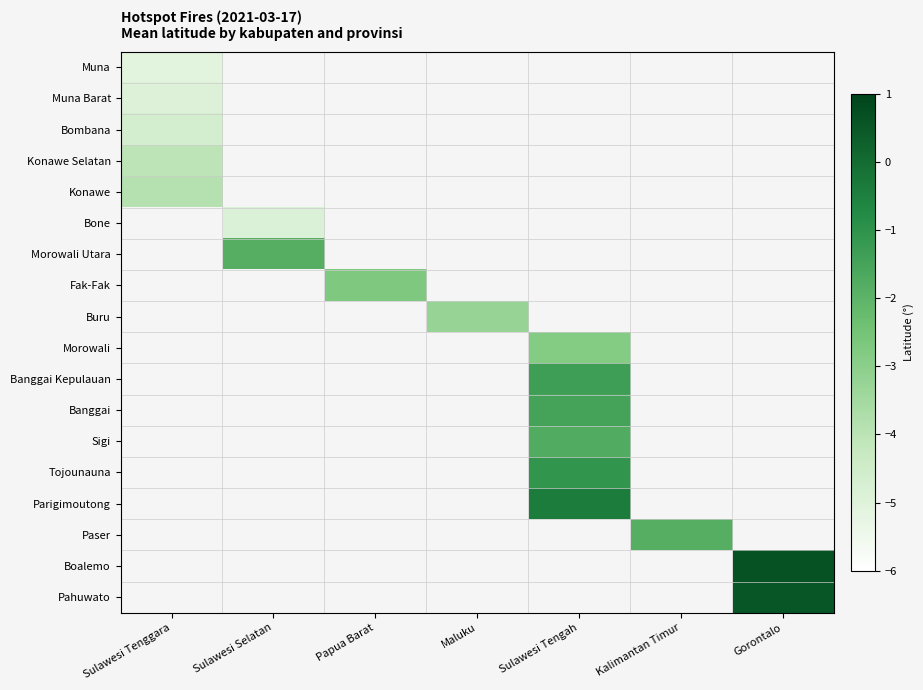

What is the smallest value displayed?

-5.1